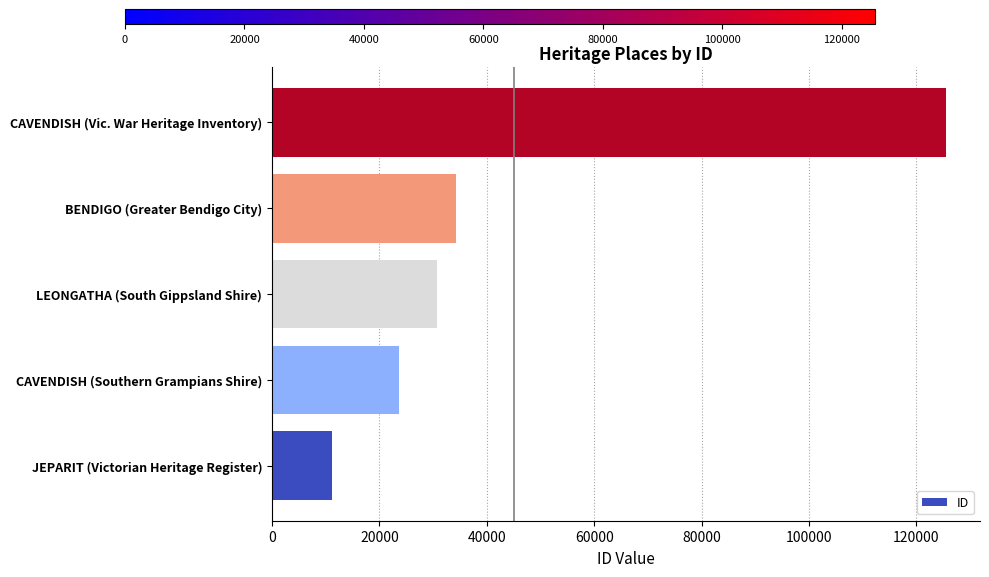

What is the approximate value at CAVENDISH (Vic. War Heritage Inventory), to the nearest 10?

125580